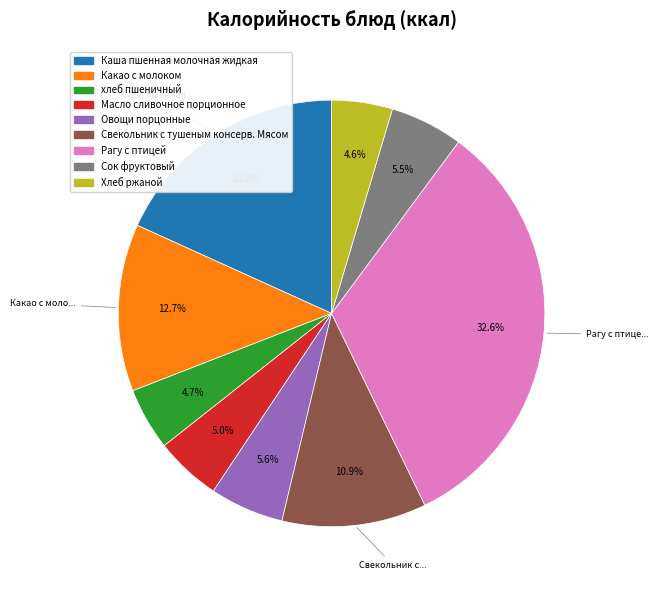

Do Овощи порцонные and Каша пшенная молочная жидкая together represent more than half of the pie?

No